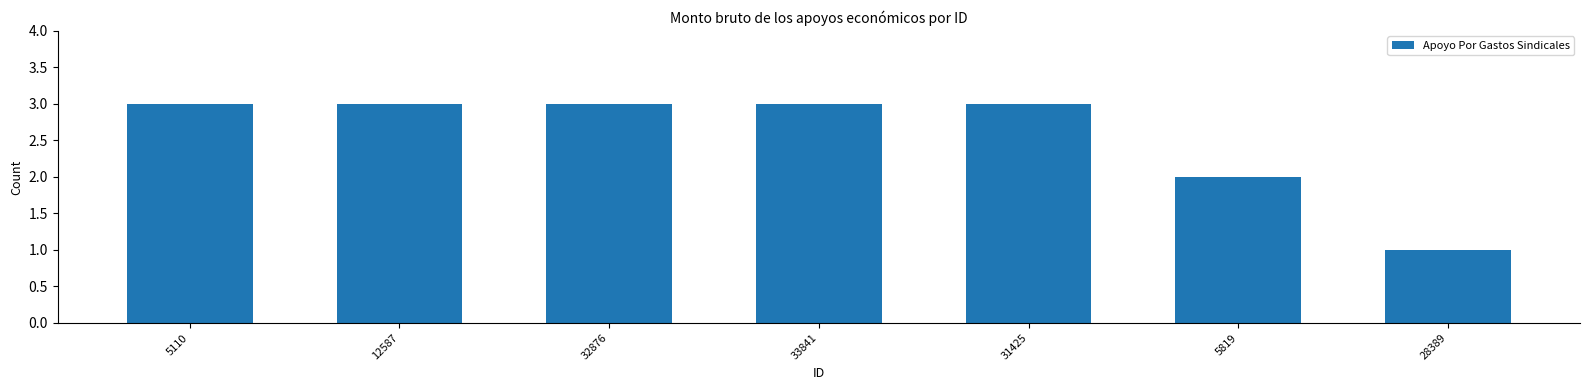

Which label corresponds to the smallest value in the chart?

28389